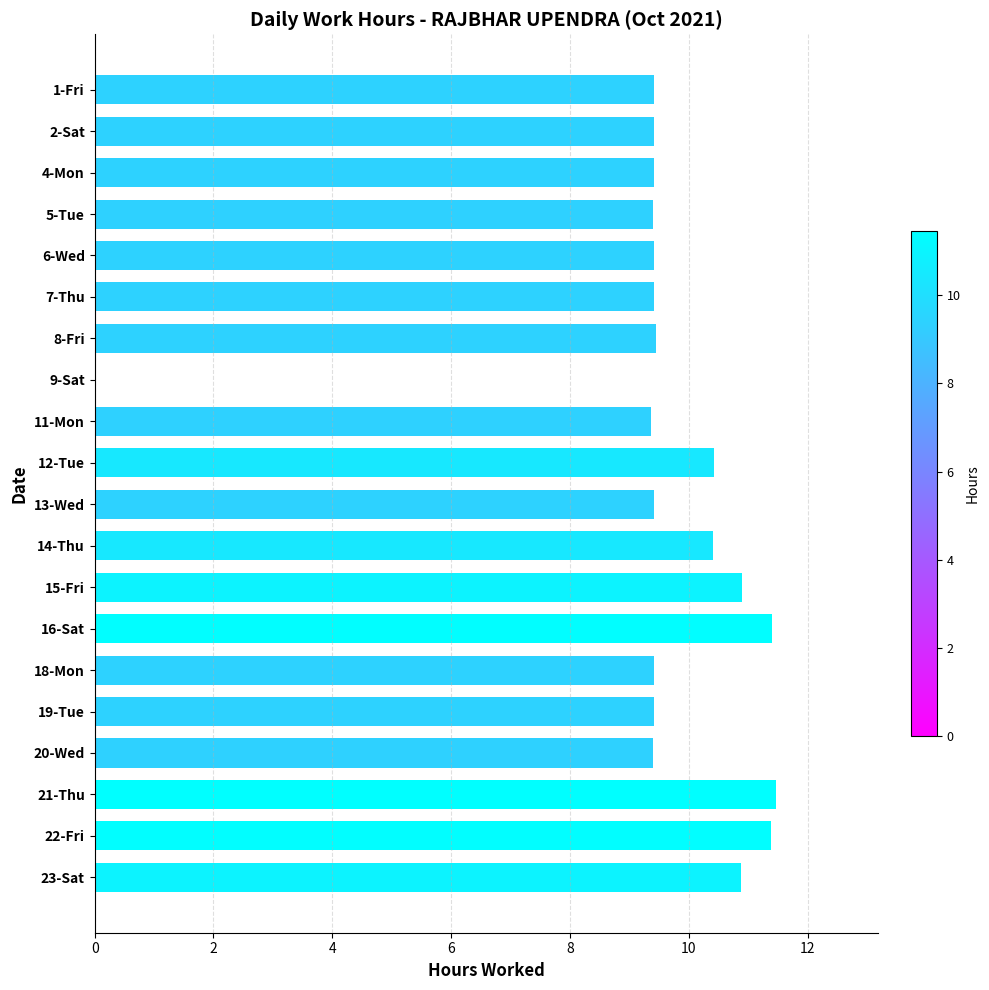

What is the change in value from 21-Thu to 20-Wed?

-2.1